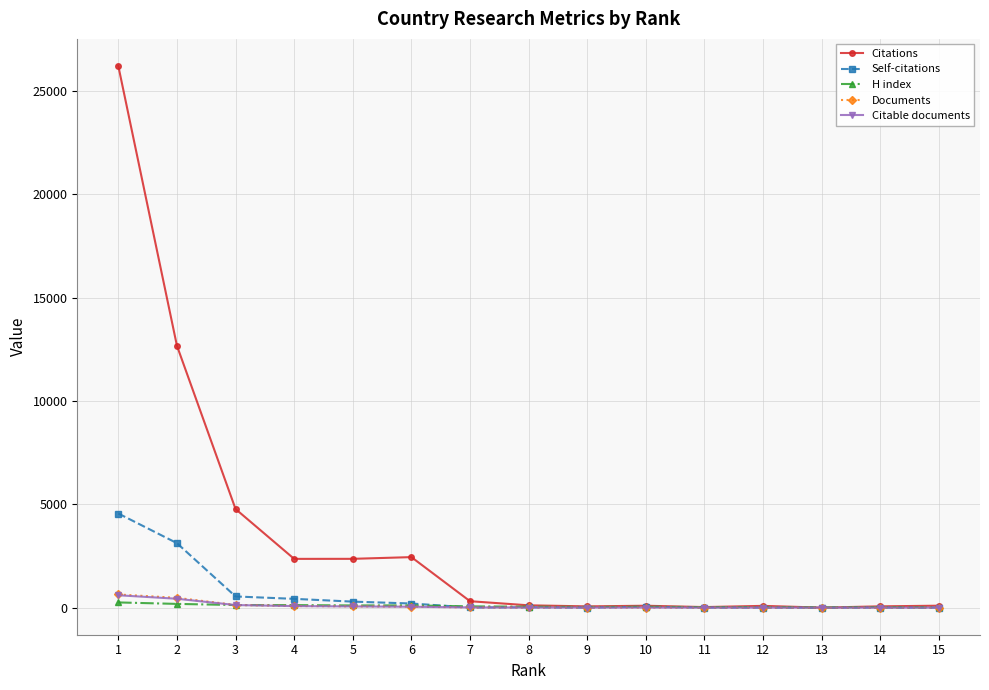

The value of Self-citations at 13 is -1567. True or false?

False